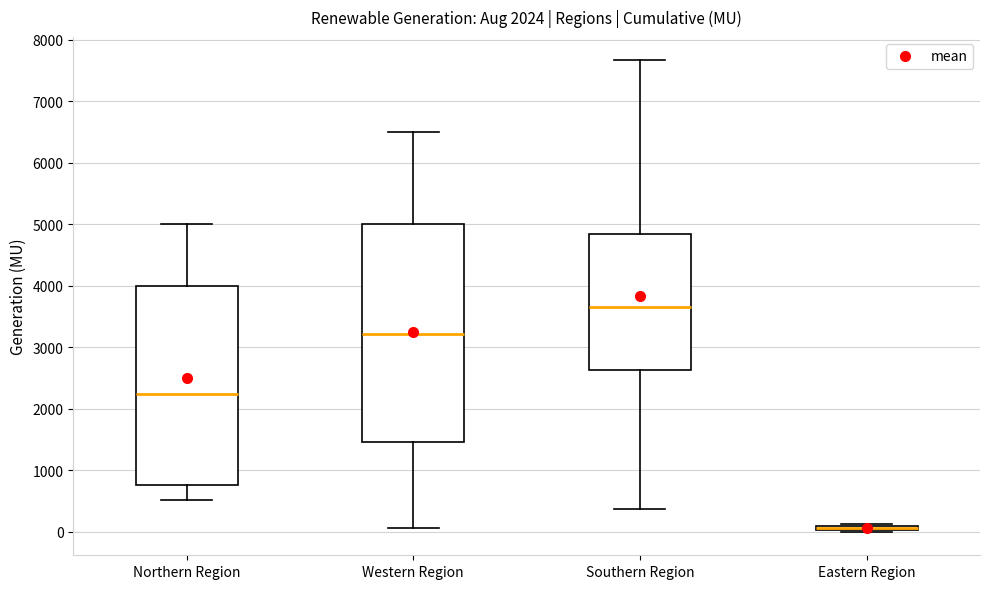

Which box is the tallest, from its lower edge to its upper edge?

Western Region